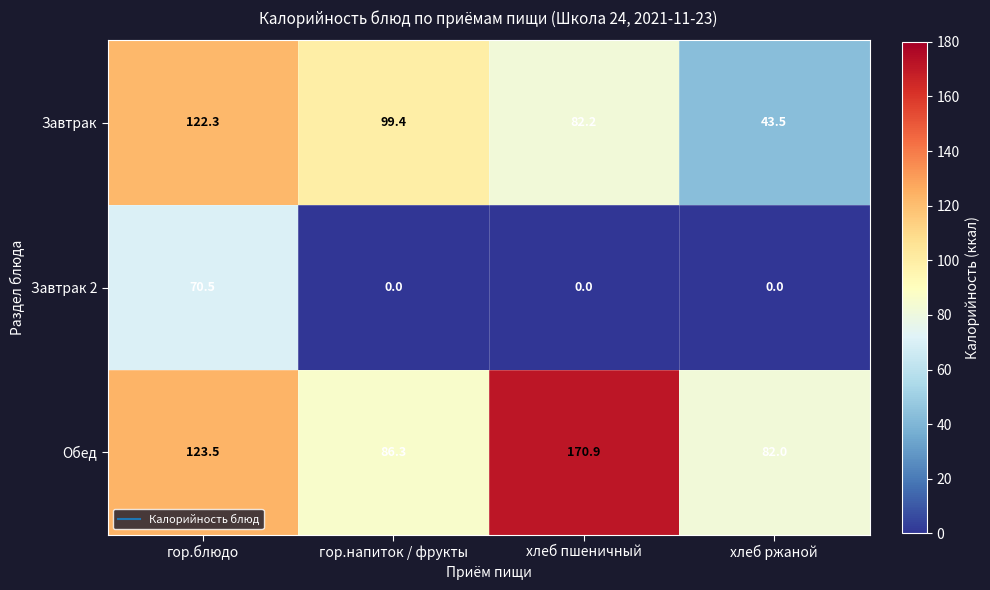

Which category has the highest value across all series?

хлеб пшеничный